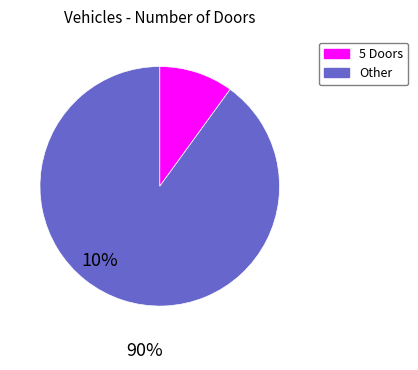

Is there a majority slice in this chart?

Yes